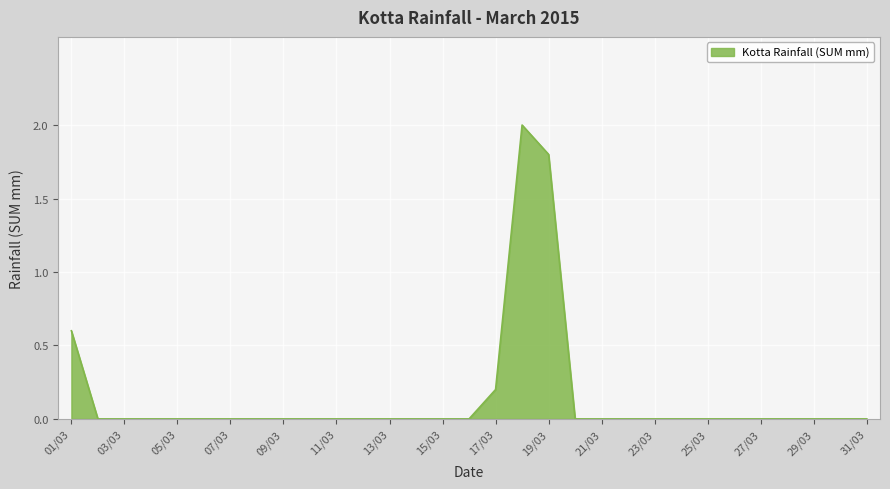

Reading left to right, what are all the values shown in this chart?

0.6	0.0	0.0	0.0	0.0	0.0	0.0	0.0	0.0	0.0	0.0	0.0	0.0	0.0	0.0	0.0	0.2	2.0	1.8	0.0	0.0	0.0	0.0	0.0	0.0	0.0	0.0	0.0	0.0	0.0	0.0